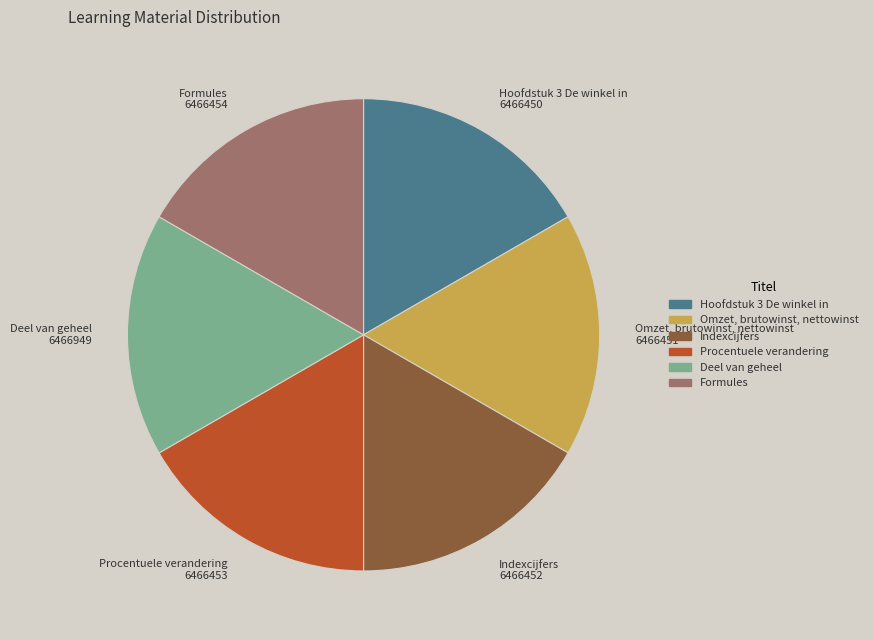

Is it true that Hoofdstuk 3 De winkel in 6466450 is 26% of the pie?

False